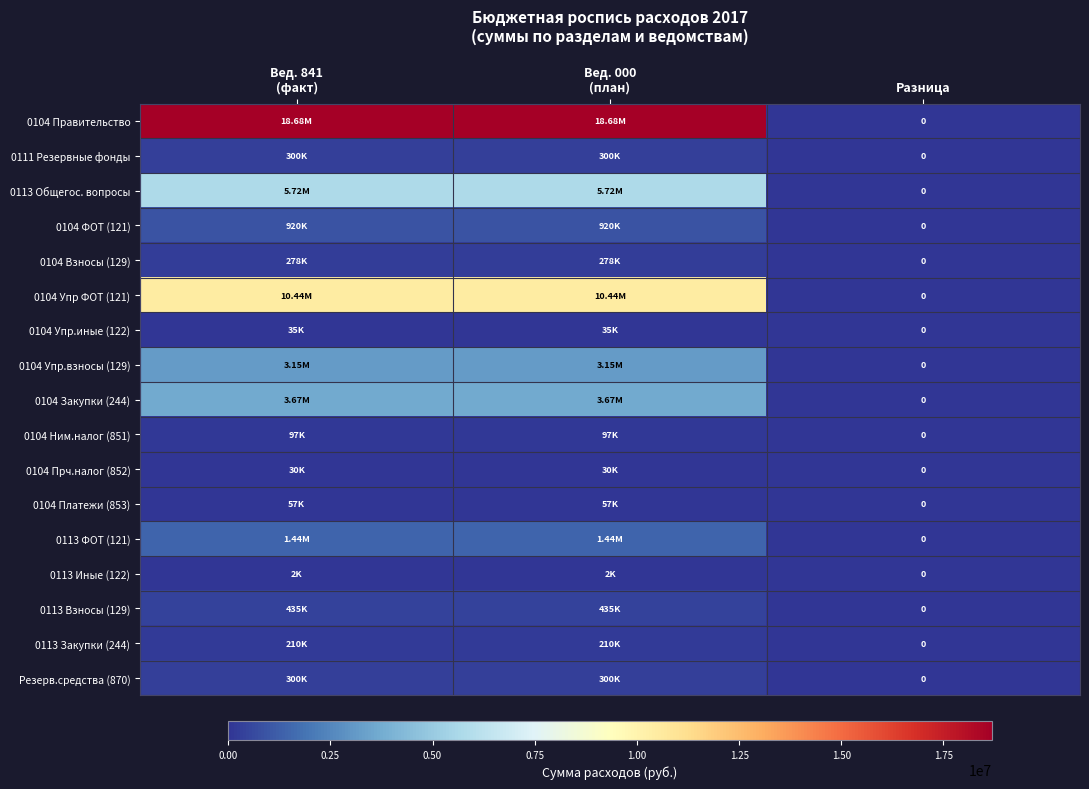

Is the value of 0104 Правительство at Разница greater than the value of 0104 Упр.иные (122) at Вед. 841 (факт)?

No